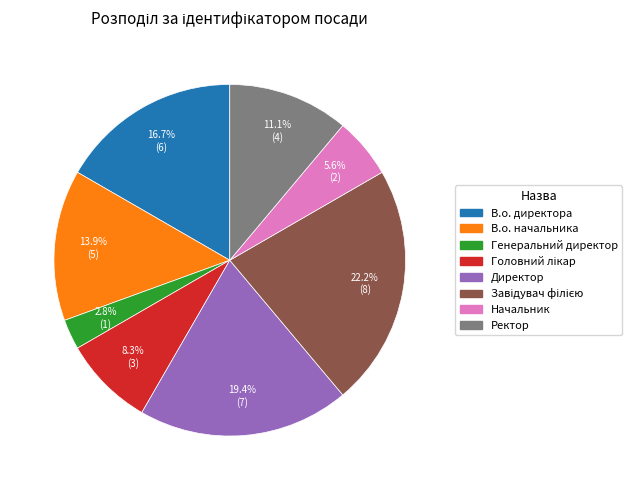

How many segments does this pie chart have?

8